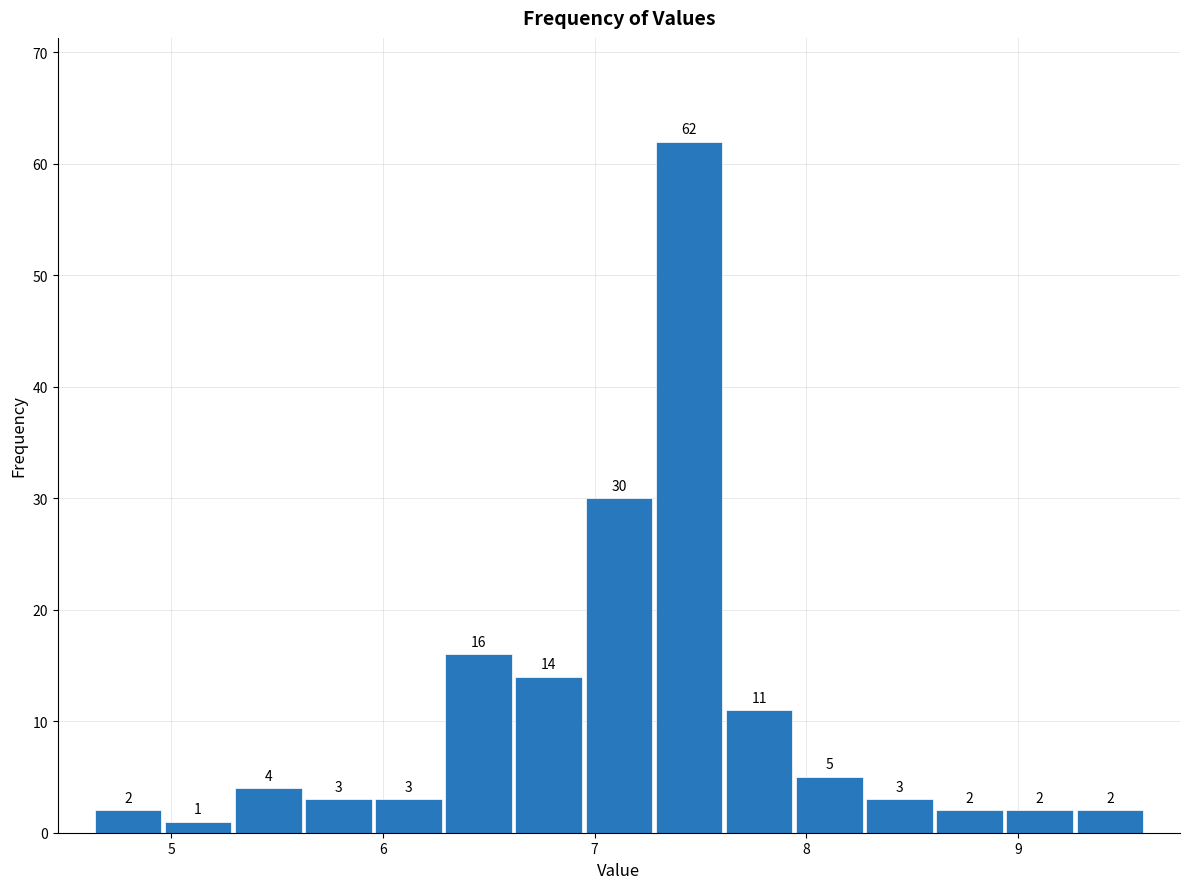

Around what value on the x-axis is the tallest bar? Give the approximate position of its centre, as read against the axis.

7.4